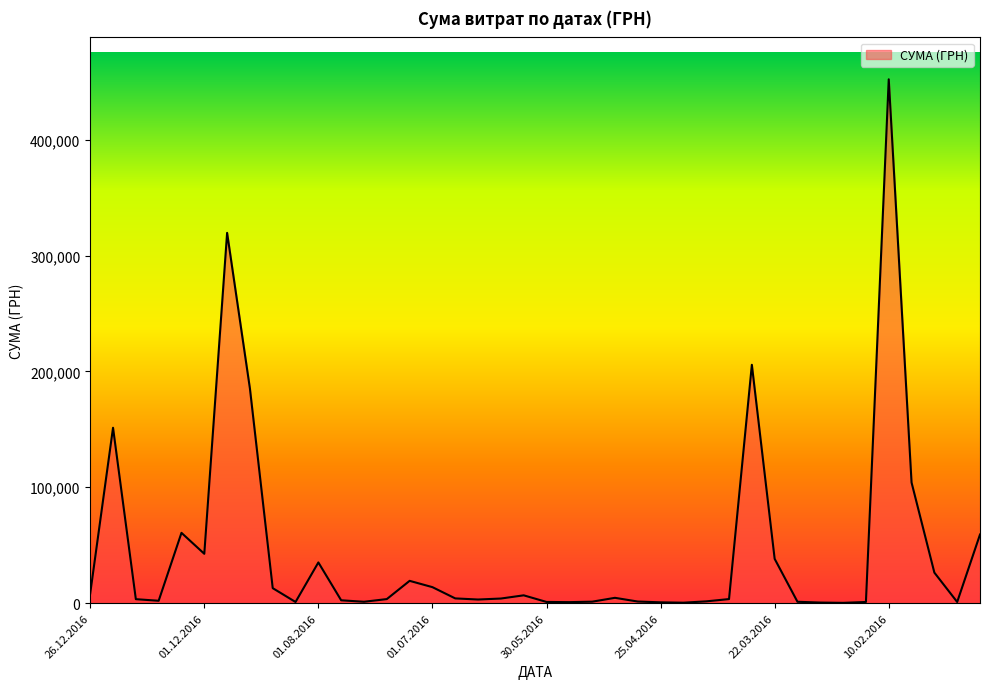

What is the maximum value shown in the chart?

452100.0